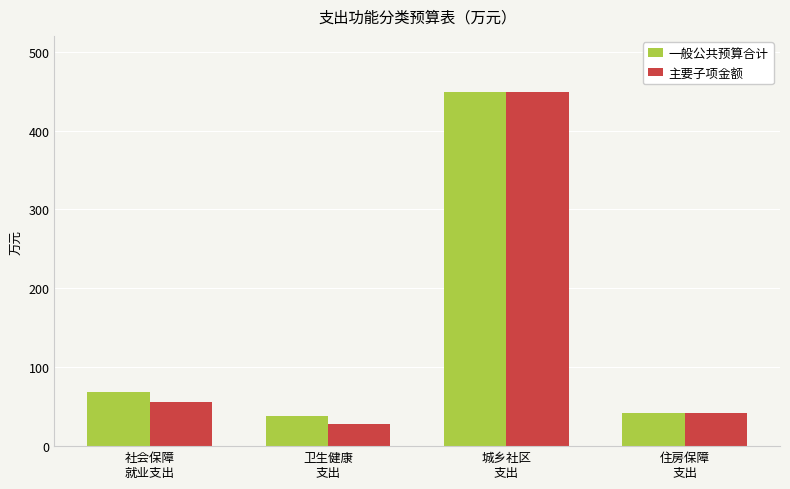

How many categories are shown in the chart?

4